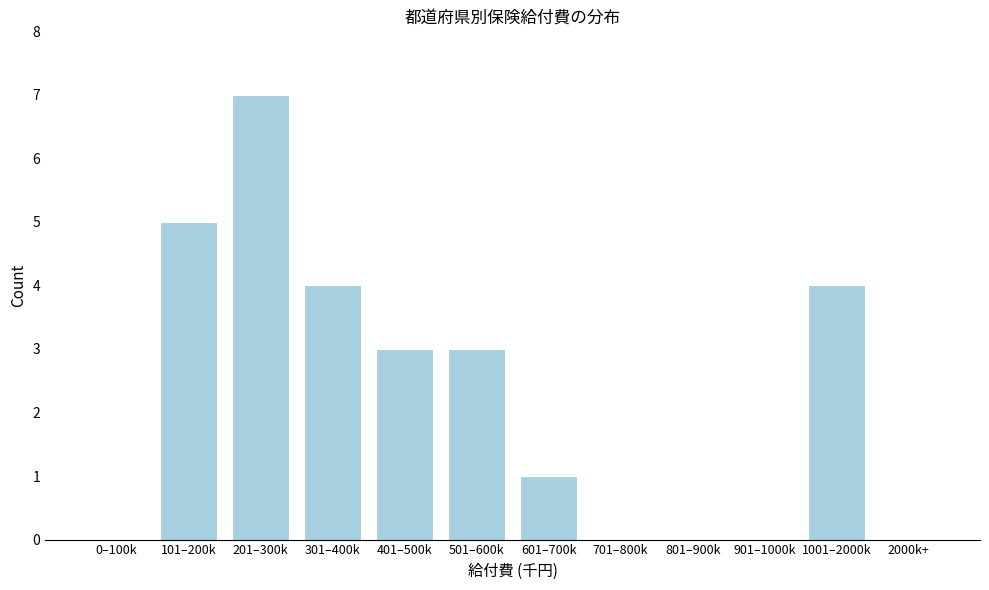

Reading left to right, what are all the values shown in this chart?

0–100k=0	101–200k=5	201–300k=7	301–400k=4	401–500k=3	501–600k=3	601–700k=1	701–800k=0	801–900k=0	901–1000k=0	1001–2000k=4	2000k+=0